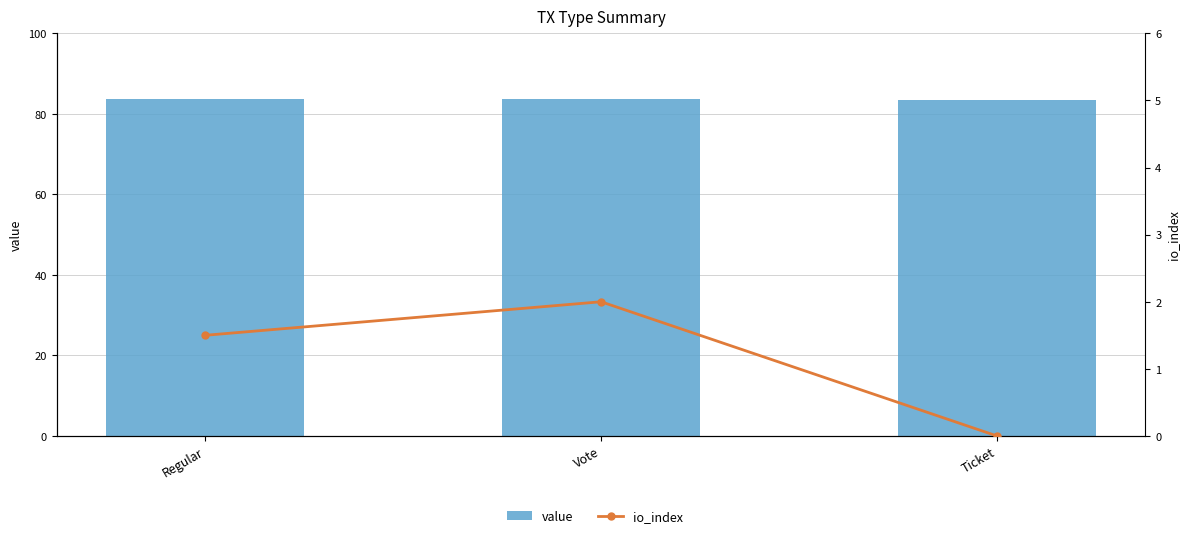

Rank the series at Ticket from lowest to highest value.

io_index, value